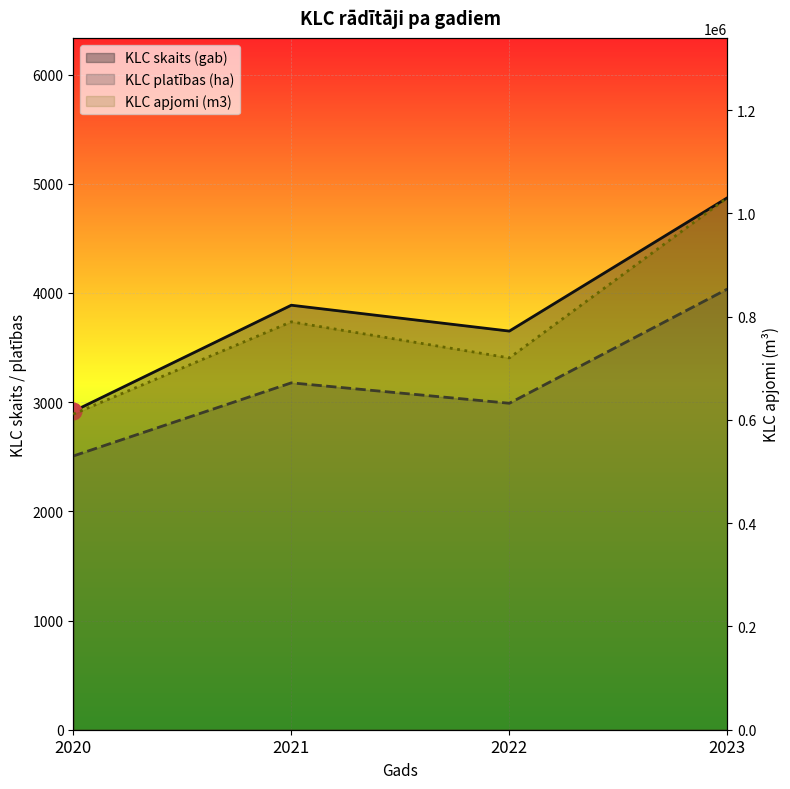

What are all the series names shown in the legend?

KLC skaits (gab), KLC platības (ha), KLC apjomi (m3)